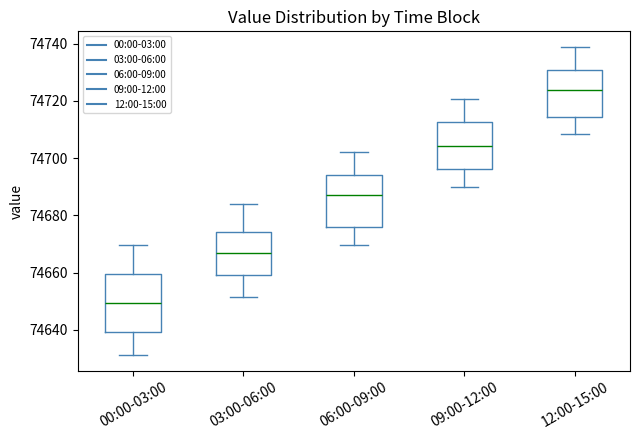

Reading left to right, transcribe this box plot: for each box, give where its median line is, the range the box spans, and where its two whiskers end, as read against the y-axis. The values are not printed on the chart, so give them approximately, as read against the axis.

00:00-03:00: median 74650, box 74640 to 74660, whiskers 74632 to 74670
03:00-06:00: median 74666, box 74660 to 74674, whiskers 74652 to 74684
06:00-09:00: median 74686, box 74676 to 74694, whiskers 74670 to 74702
09:00-12:00: median 74704, box 74696 to 74712, whiskers 74690 to 74720
12:00-15:00: median 74724, box 74714 to 74730, whiskers 74708 to 74738